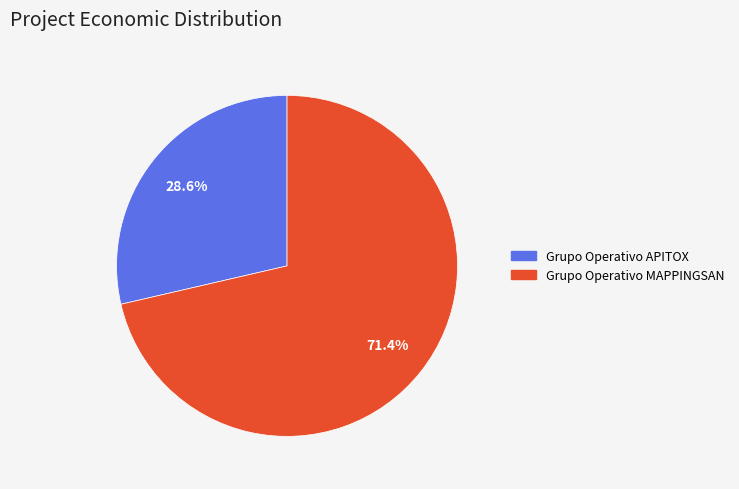

How much of the chart is everything except Grupo Operativo APITOX?

71.4%